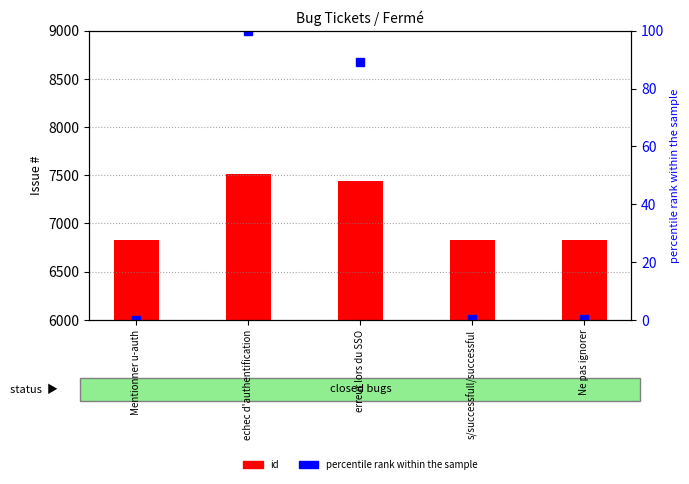

Reading left to right, transcribe all the data shown in this chart.

id: 6825.0	7510.0	7436.0	6828.0	6827.0
percentile rank within the sample: 0.0	100.0	89.2	0.4	0.3